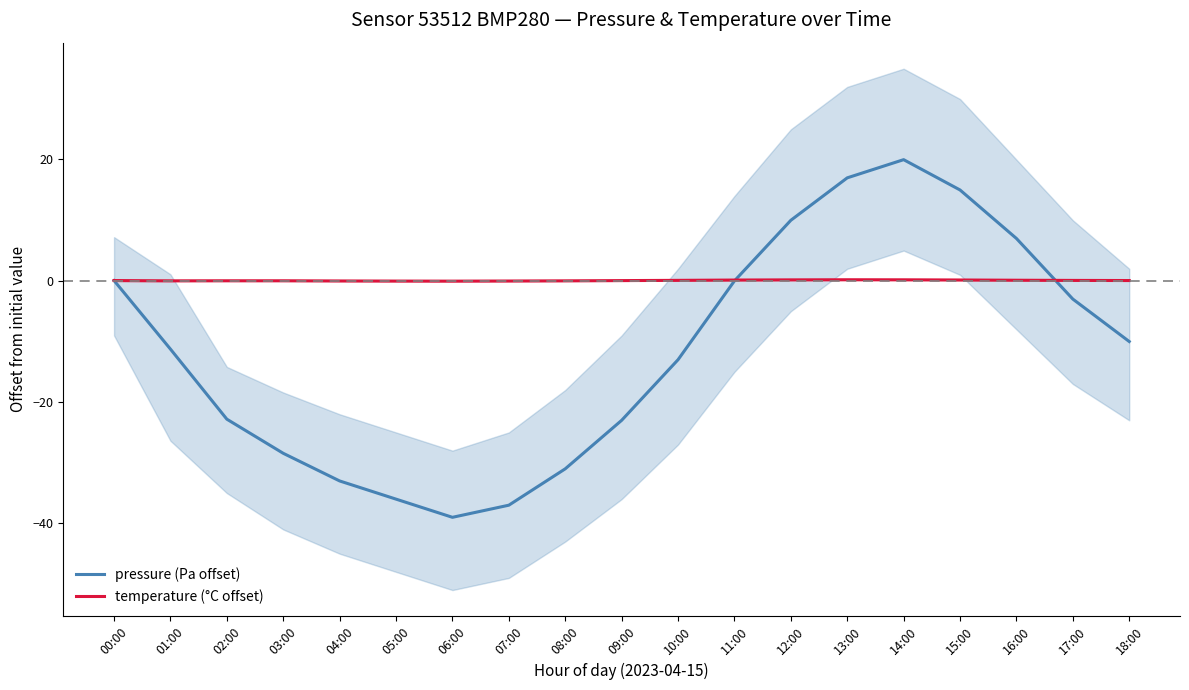

Between which two adjacent categories do temperature (°C offset) and pressure (Pa offset) first intersect?

11:00 and 12:00